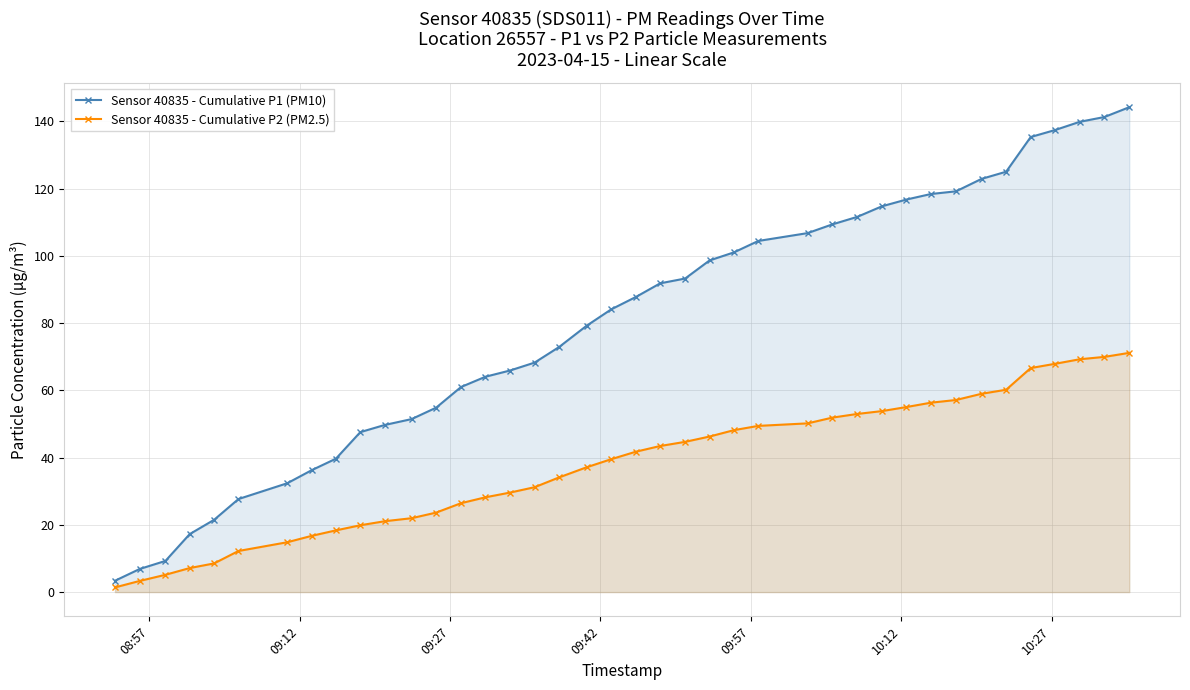

What are all the series names shown in the legend?

Sensor 40835 - Cumulative P1 (PM10), Sensor 40835 - Cumulative P2 (PM2.5)